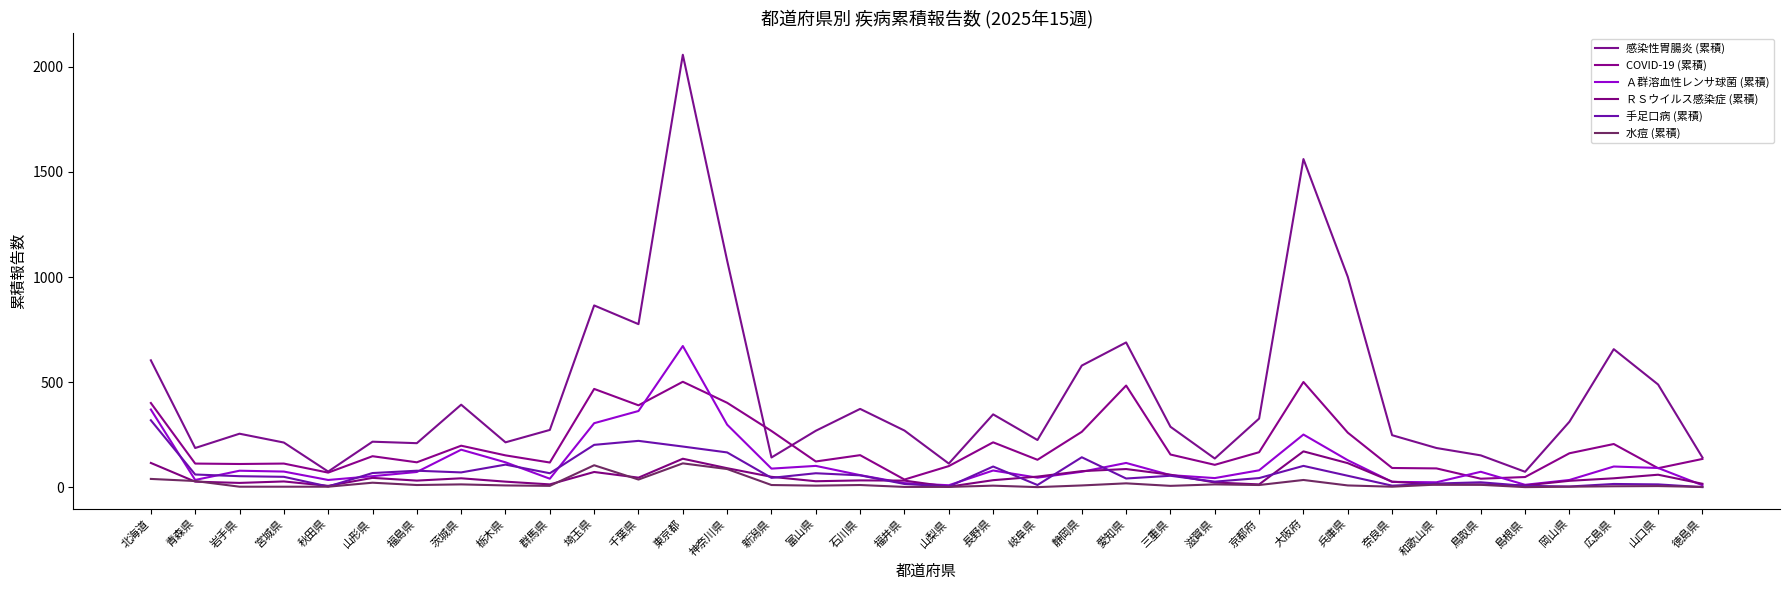

Is this an area chart (filled region under the line)?

No